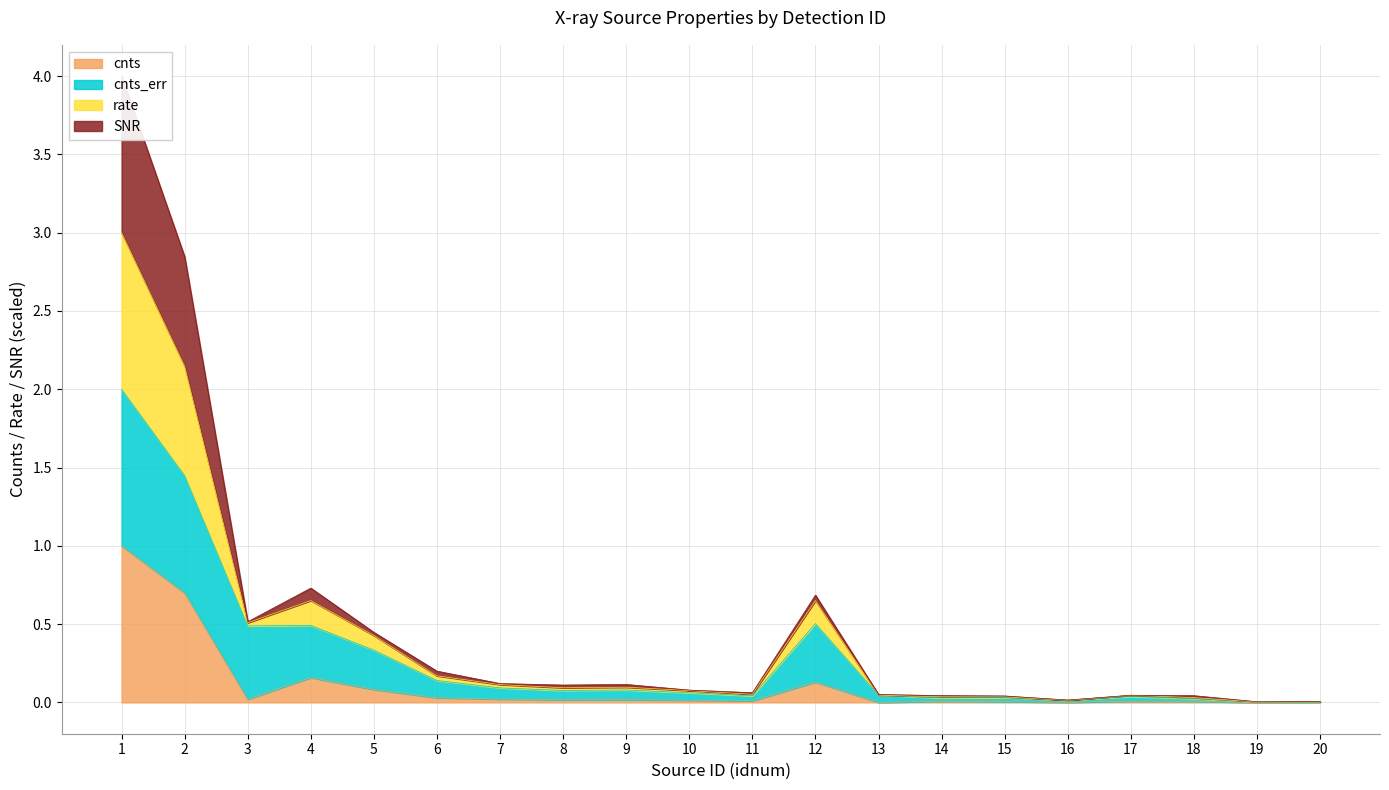

Does the chart display data point markers on the line(s)?

No